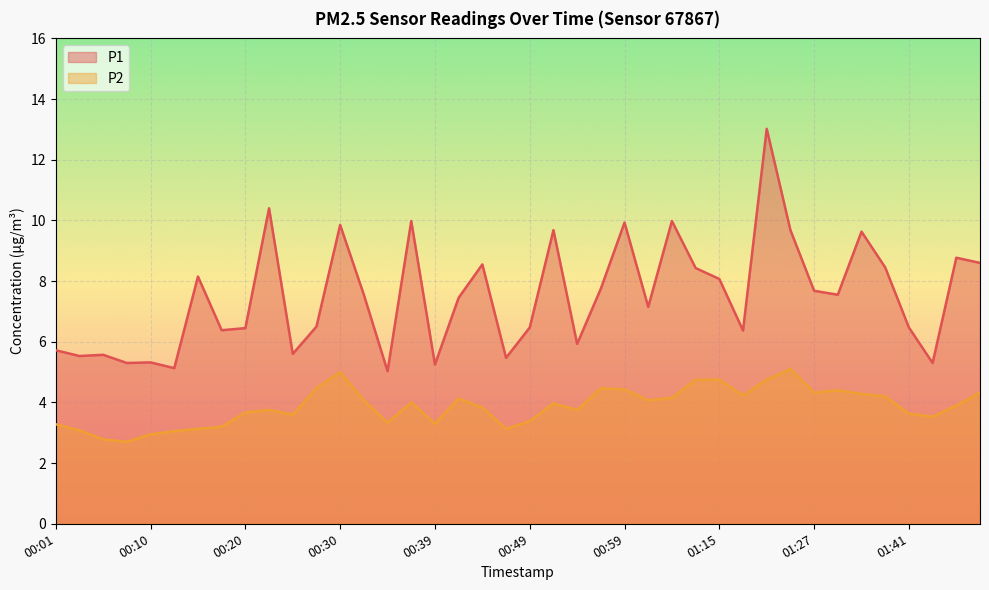

Does the chart display data point markers on the line(s)?

No